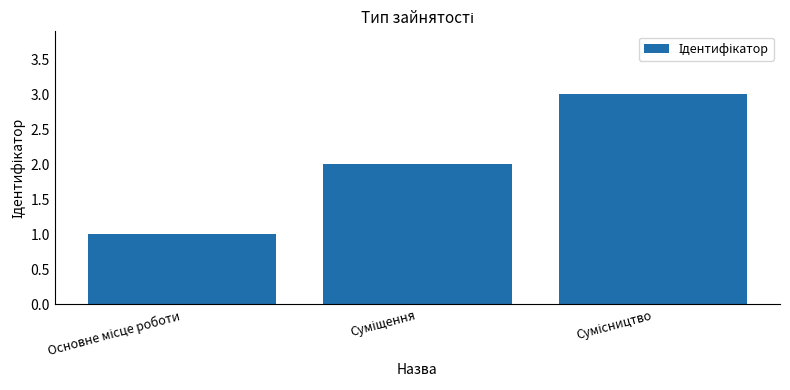

Reading left to right, transcribe all the data shown in this chart.

1	2	3